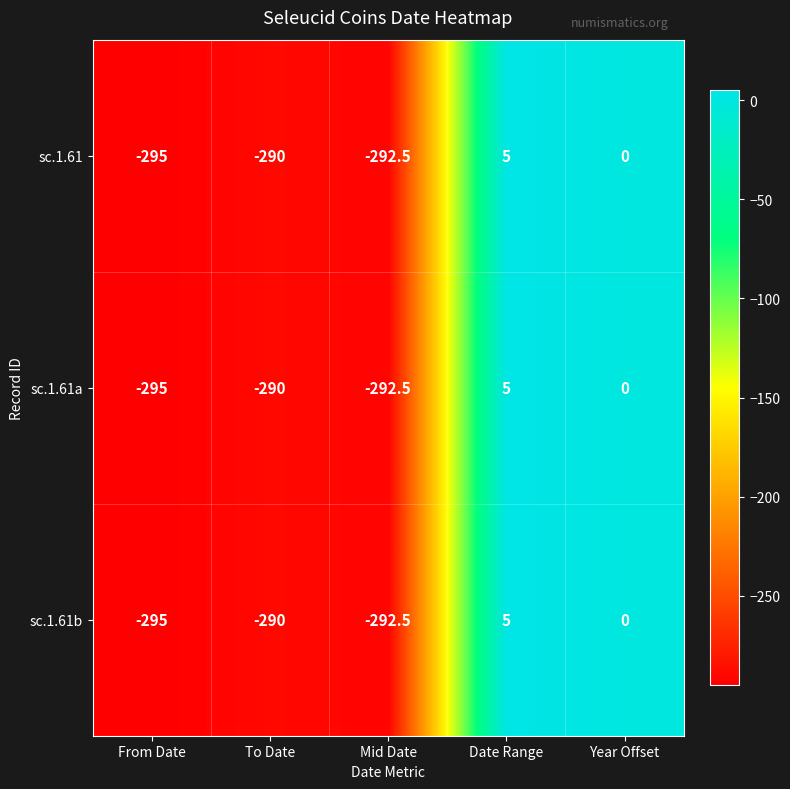

Reading left to right, extract all data points from this chart.

sc.1.61: From Date=-295.0	To Date=-290.0	Mid Date=-292.5	Date Range=5.0	Year Offset=0.0
sc.1.61a: From Date=-295.0	To Date=-290.0	Mid Date=-292.5	Date Range=5.0	Year Offset=0.0
sc.1.61b: From Date=-295.0	To Date=-290.0	Mid Date=-292.5	Date Range=5.0	Year Offset=0.0